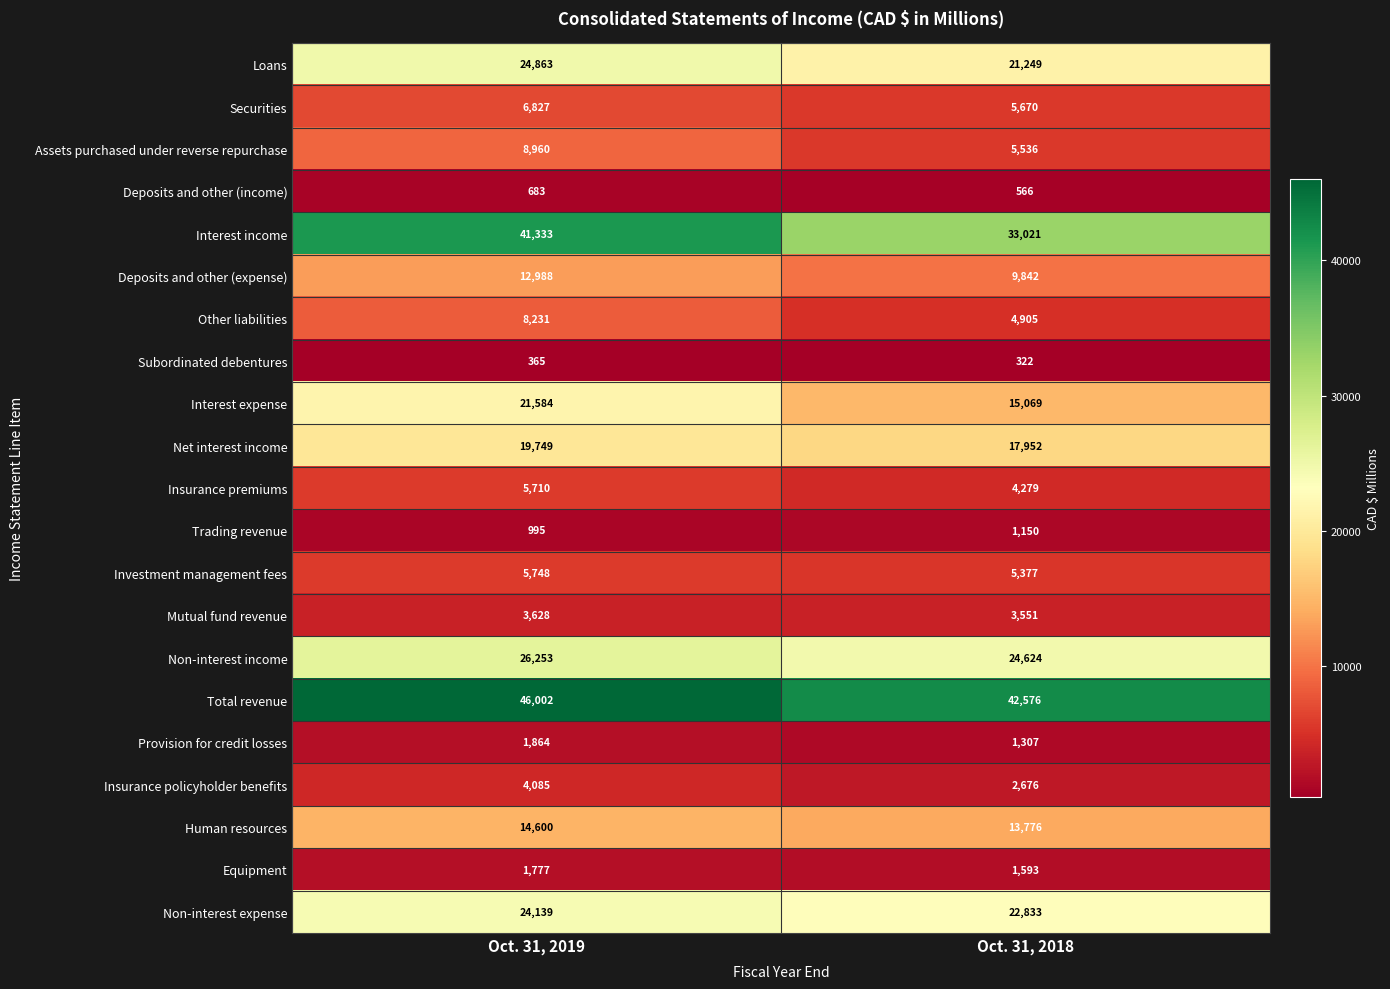

Read the Non-interest income value at Oct. 31, 2019.

26253